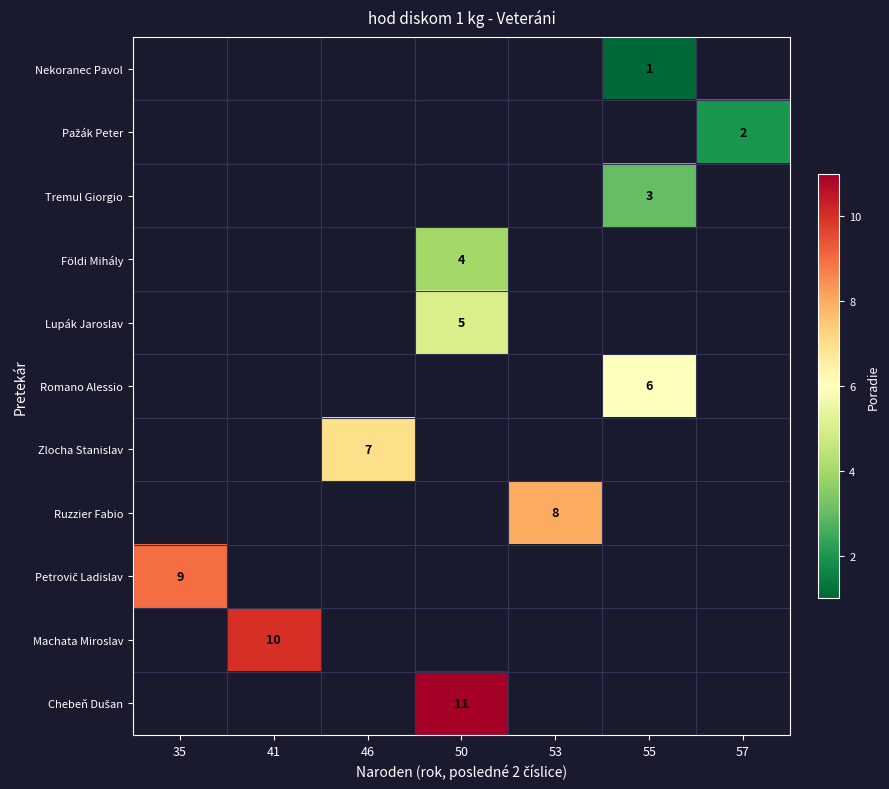

How many positive values does the row_4 series have?

1